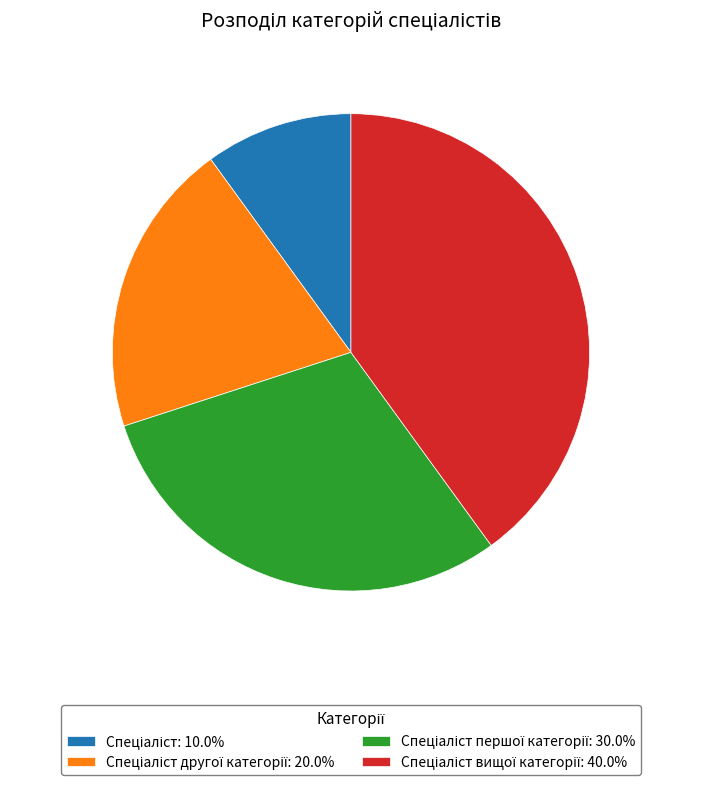

Is there a majority slice in this chart?

No